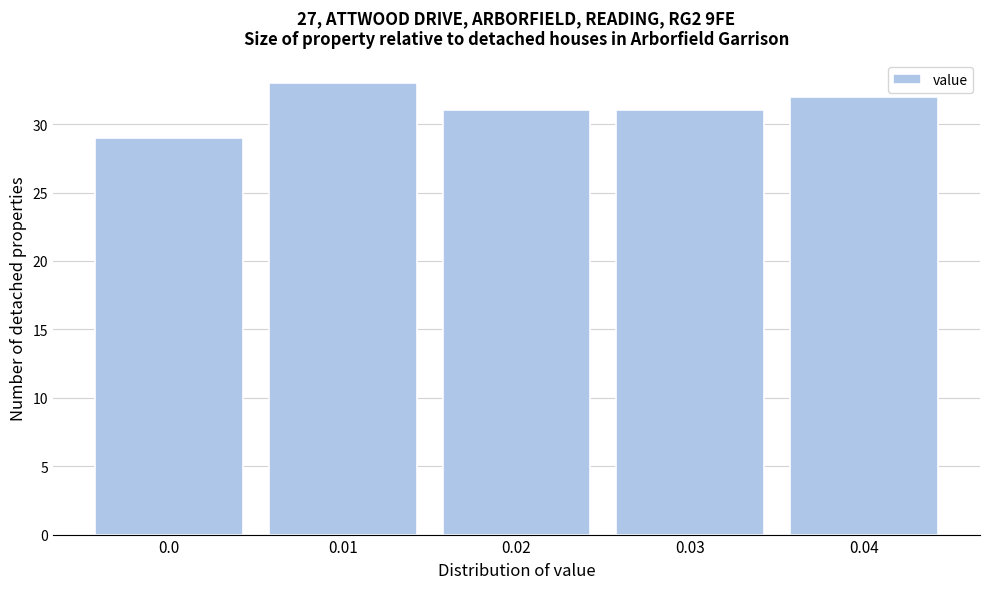

Reading right to left, what are all the values shown in this chart?

32	31	31	33	29